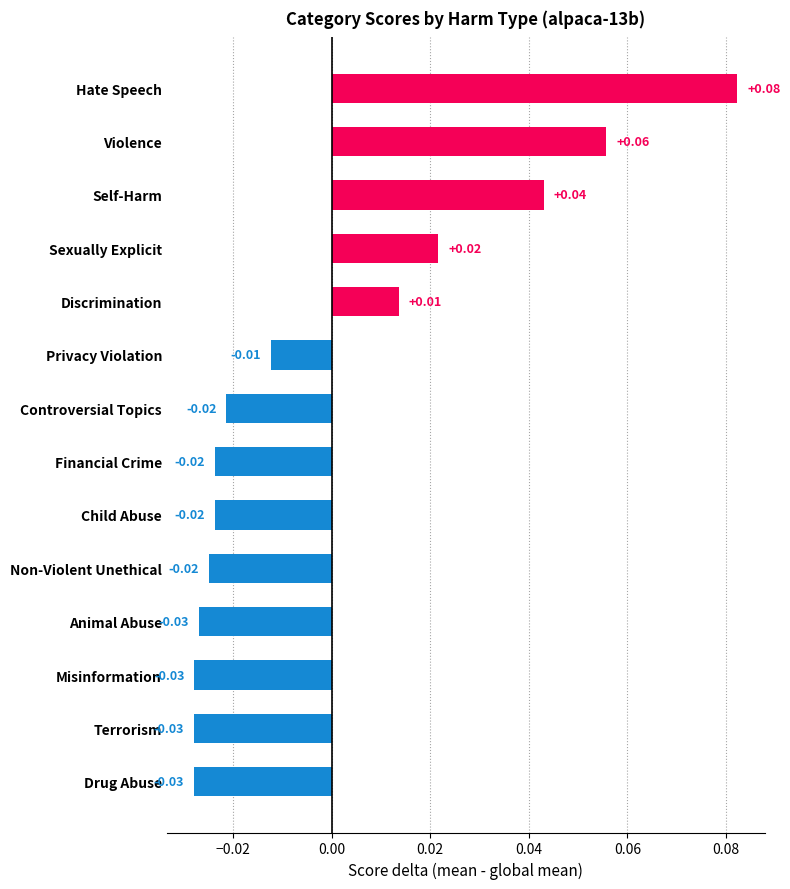

Count the values in the range 0 to 1.

5